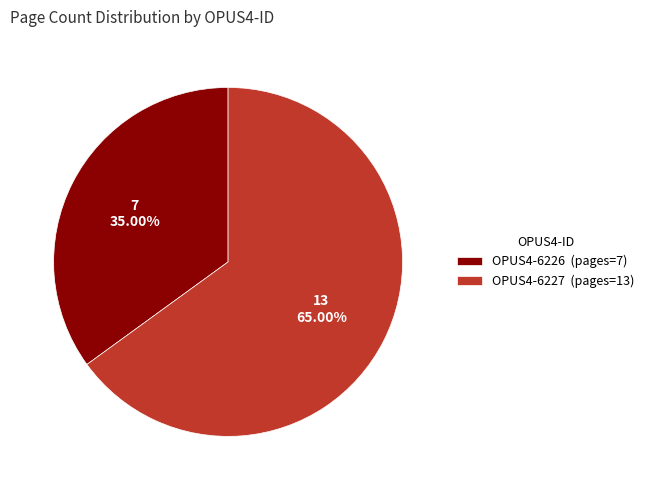

To the nearest percent, what is the combined percentage of OPUS4-6226 and OPUS4-6227?

100%